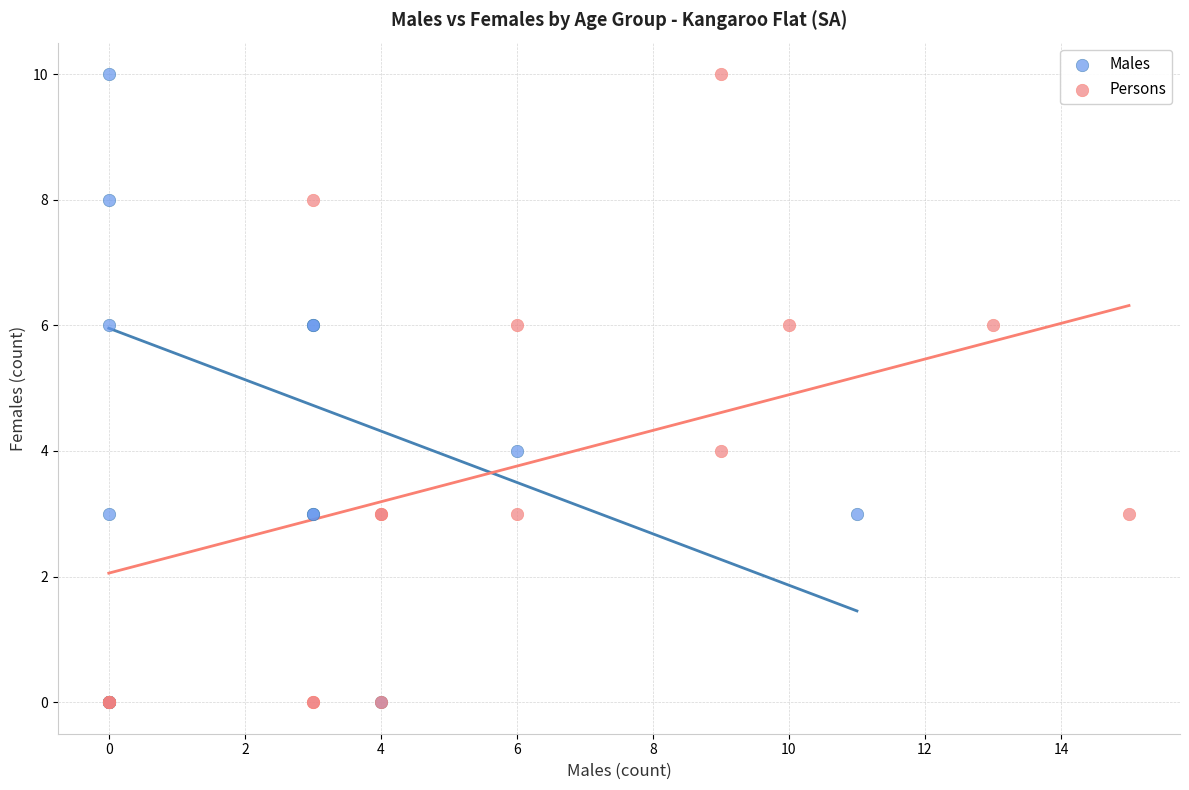

What are all the series names shown in the legend?

Males, Persons